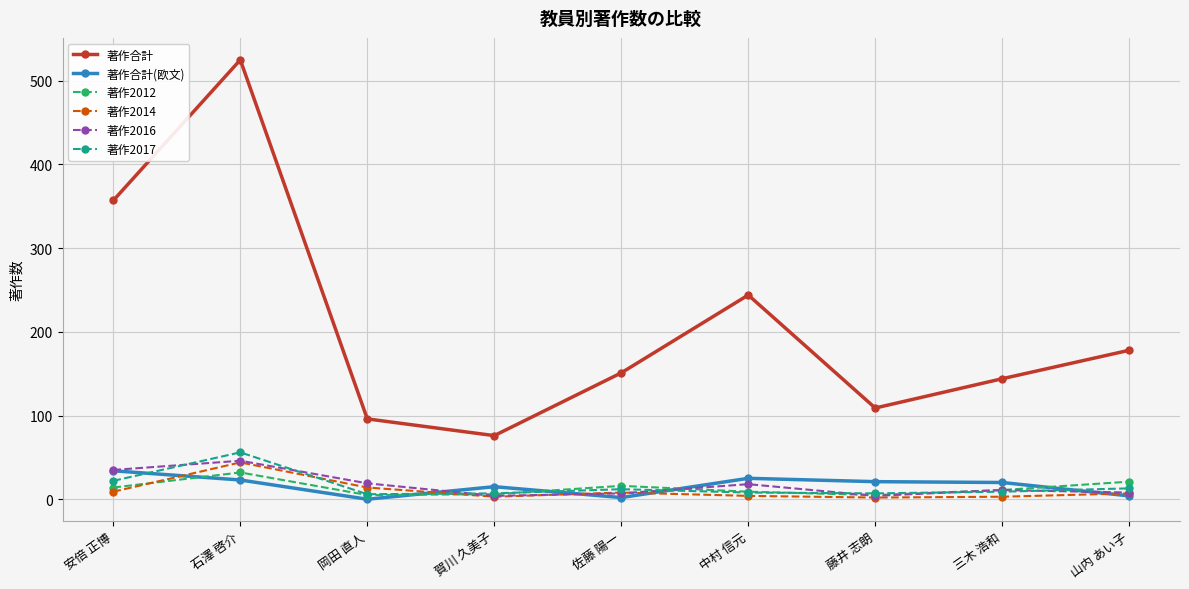

What are all the series names shown in the legend?

著作合計, 著作合計(欧文), 著作2012, 著作2014, 著作2016, 著作2017